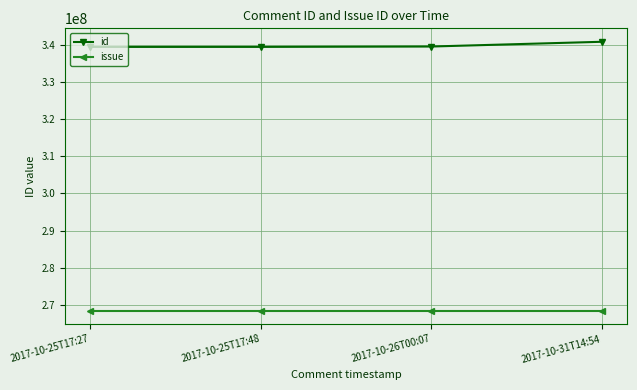

What is the difference between the second highest and minimum values in the id series?

104136